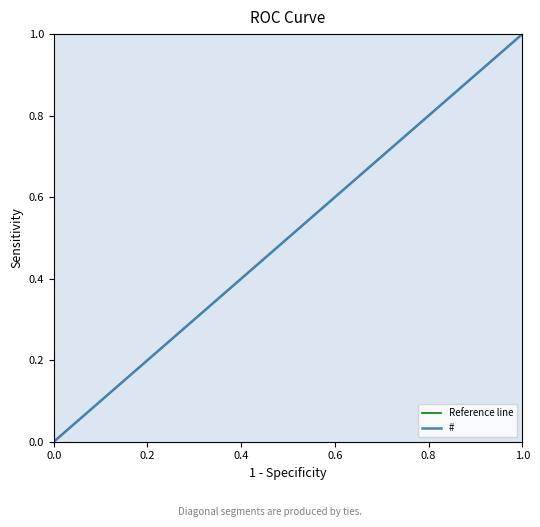

Which category has the highest value in the # series?

1.0